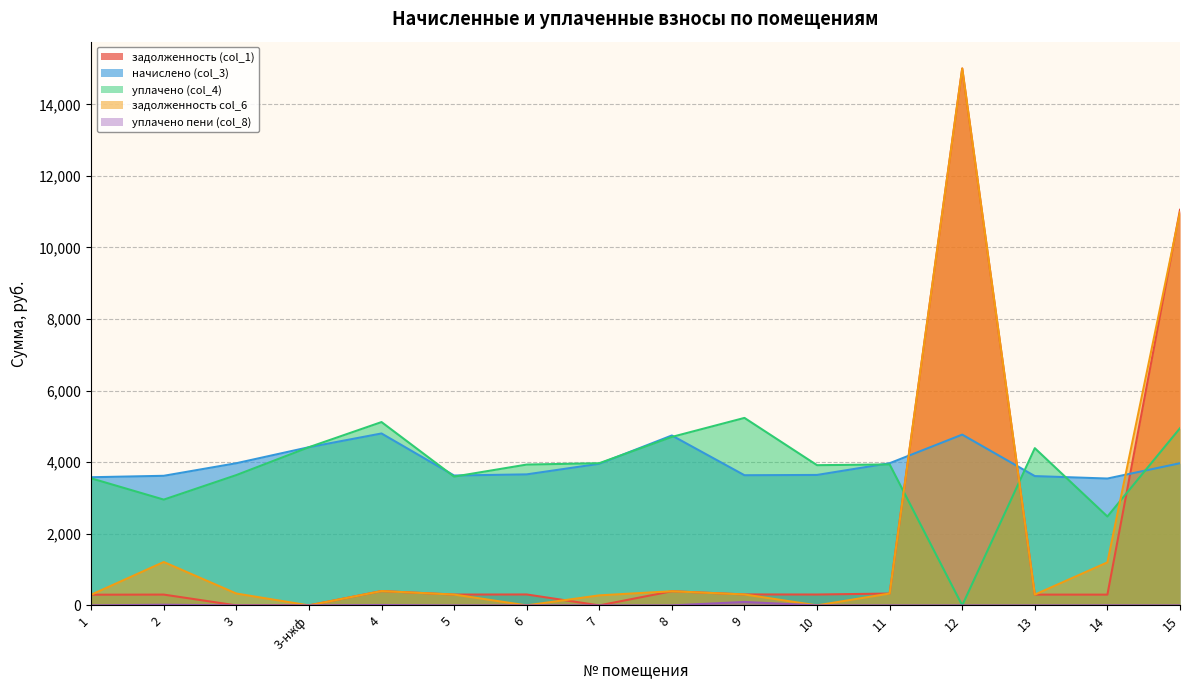

Where is начислено (col_3) nearest to the value 4173?

3